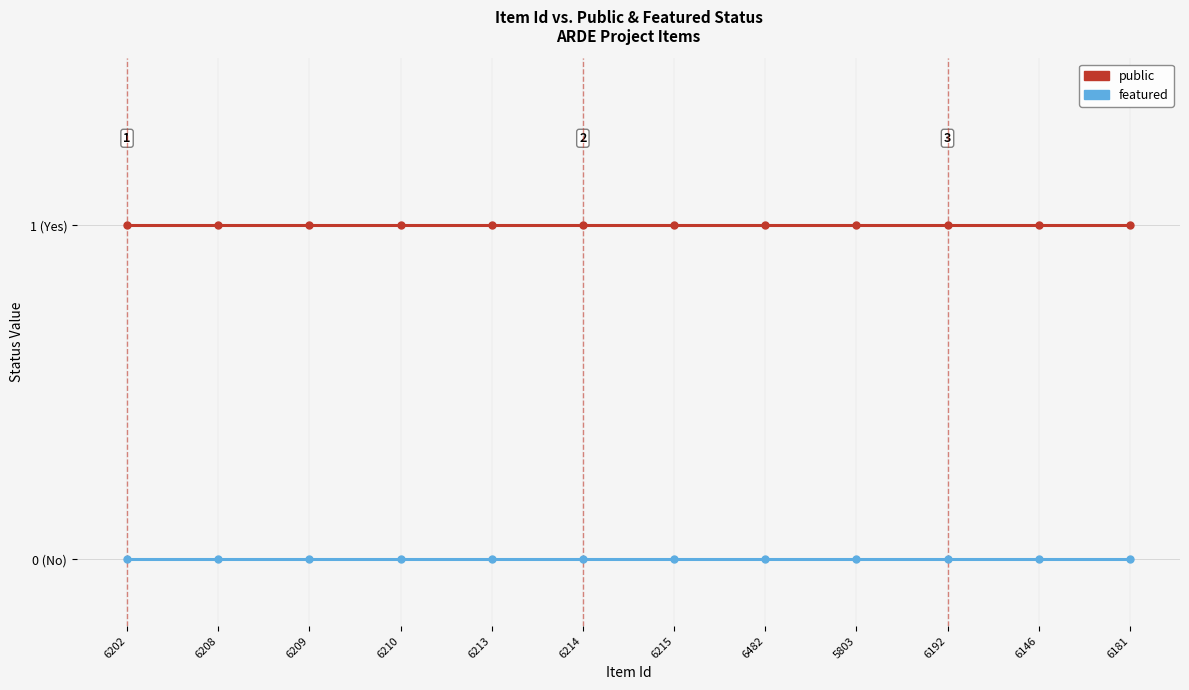

At which category does the chart reach its peak across all series?

6202